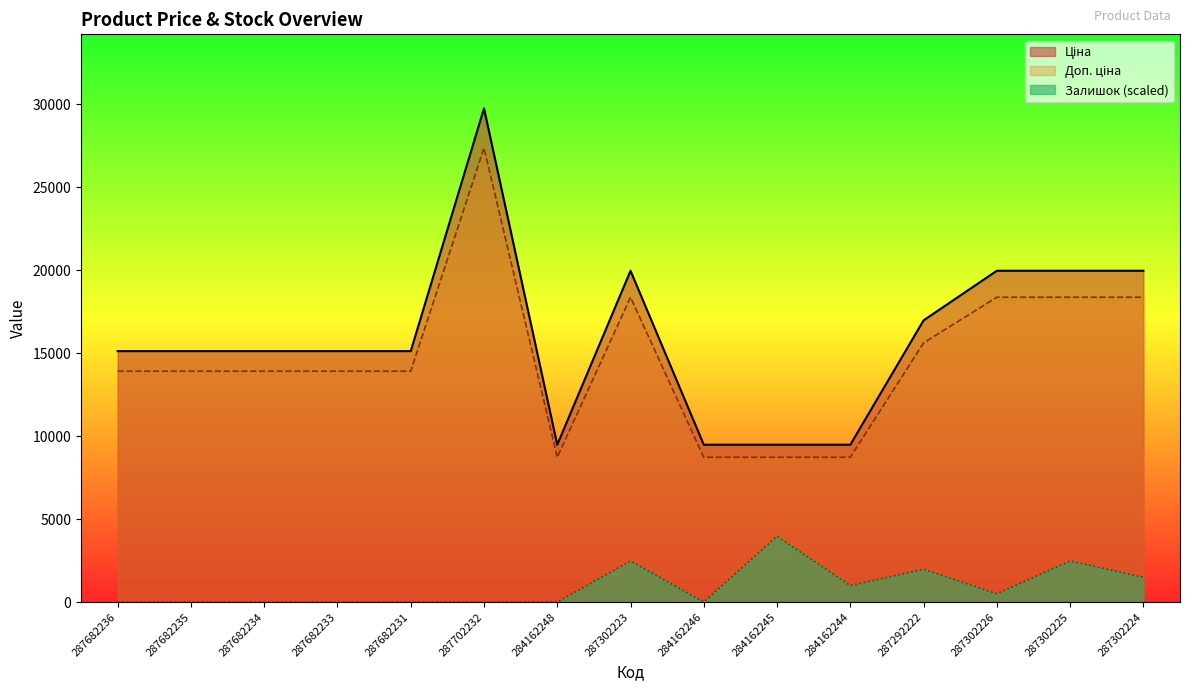

True or false: Залишок and Ціна intersect in this chart.

False